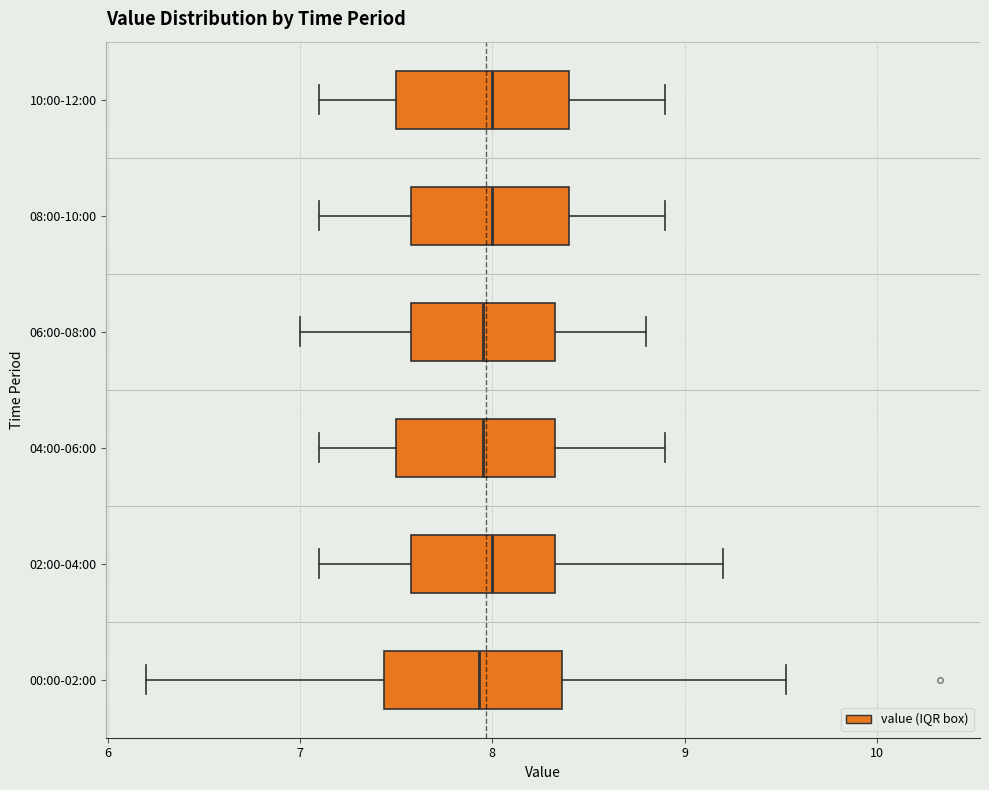

Reading bottom to top, read every box against the x-axis: the position of its median line, the range the box covers, and the ends of its whiskers. The values are not printed on the chart, so give them approximately, as read against the axis.

00:00-02:00: median 7.9, box 7.4 to 8.4, whiskers 6.2 to 9.5
02:00-04:00: median 8.0, box 7.6 to 8.3, whiskers 7.1 to 9.2
04:00-06:00: median 8.0, box 7.5 to 8.3, whiskers 7.1 to 8.9
06:00-08:00: median 8.0, box 7.6 to 8.3, whiskers 7.0 to 8.8
08:00-10:00: median 8.0, box 7.6 to 8.4, whiskers 7.1 to 8.9
10:00-12:00: median 8.0, box 7.5 to 8.4, whiskers 7.1 to 8.9